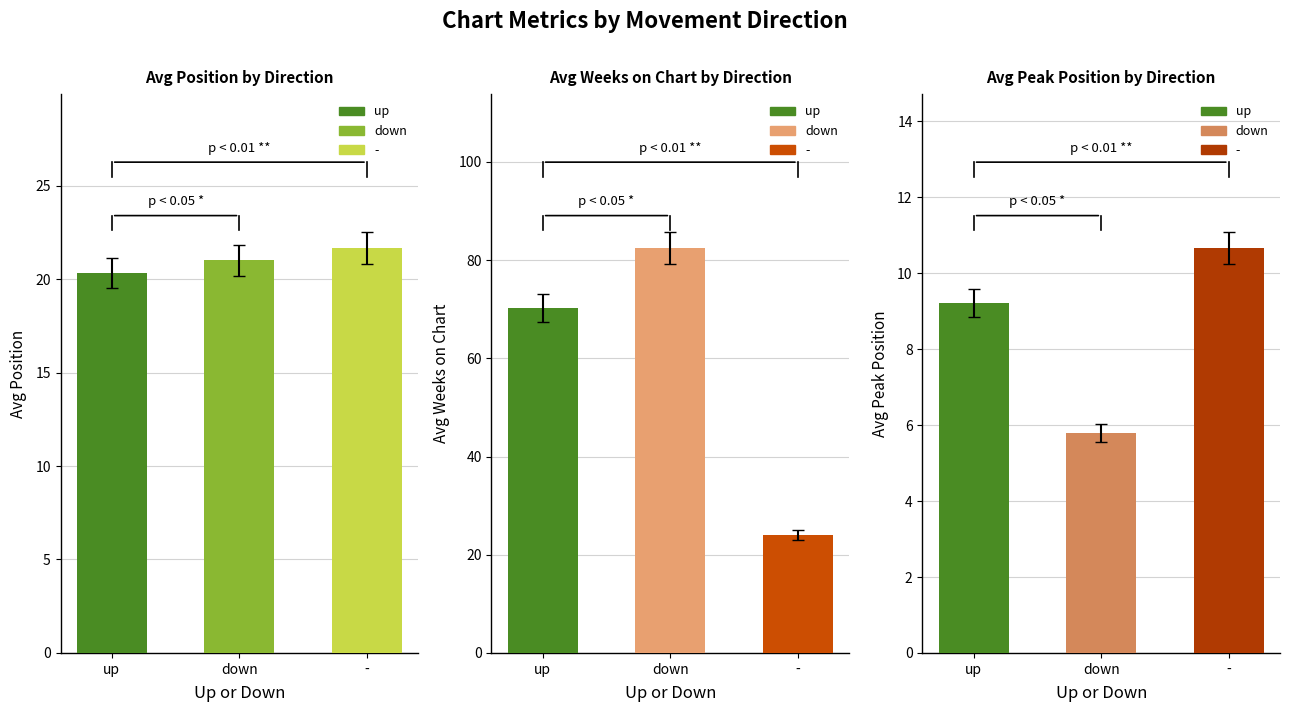

At -, list the series in order from smallest to largest.

Avg Peak Position, Avg Position, Avg Weeks on Chart